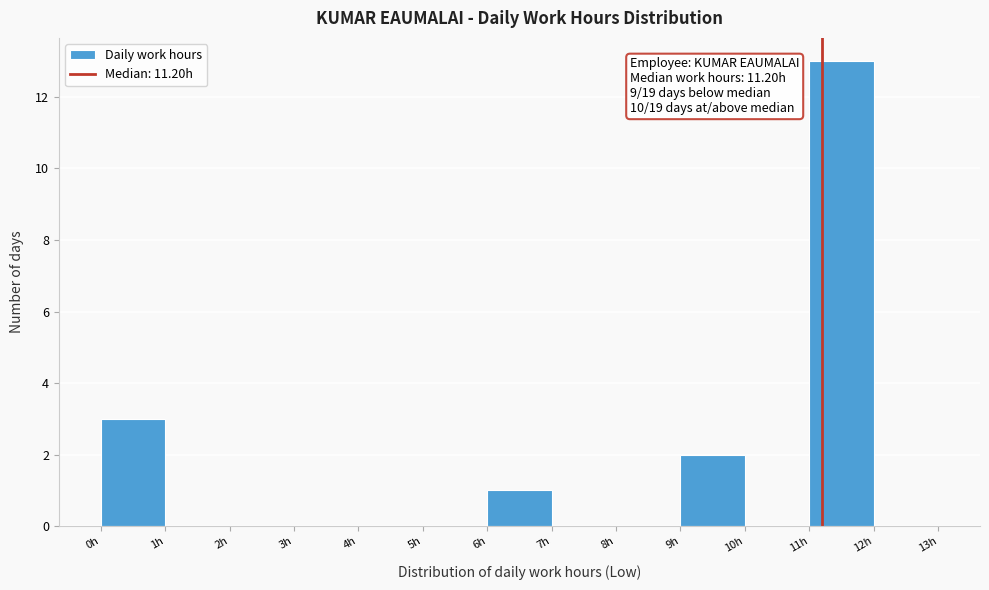

Which range on the x-axis has the tallest bar?

11 to 12